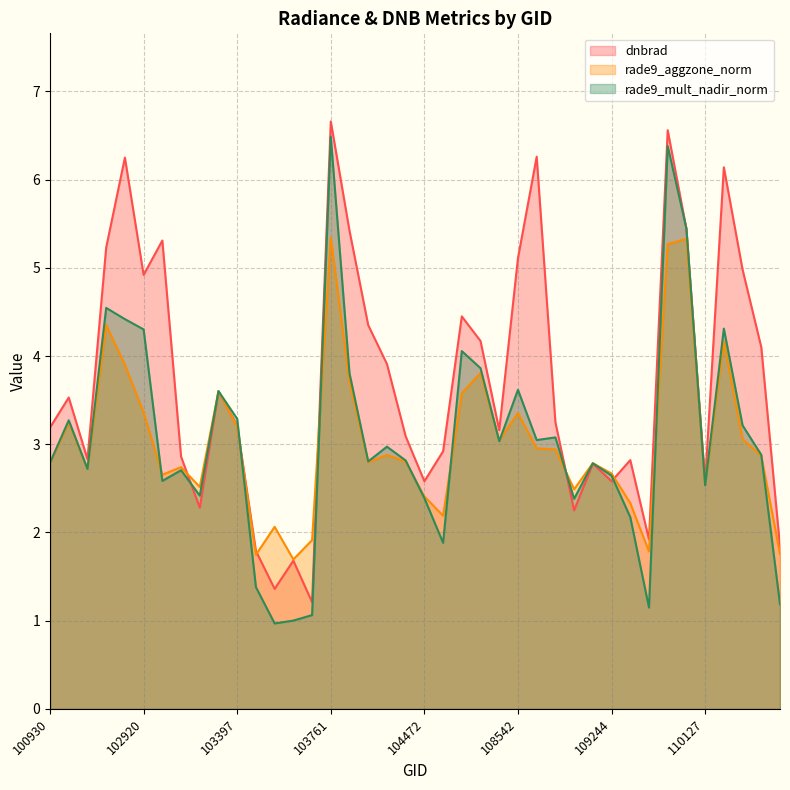

Count the number of categories in the chart.

40